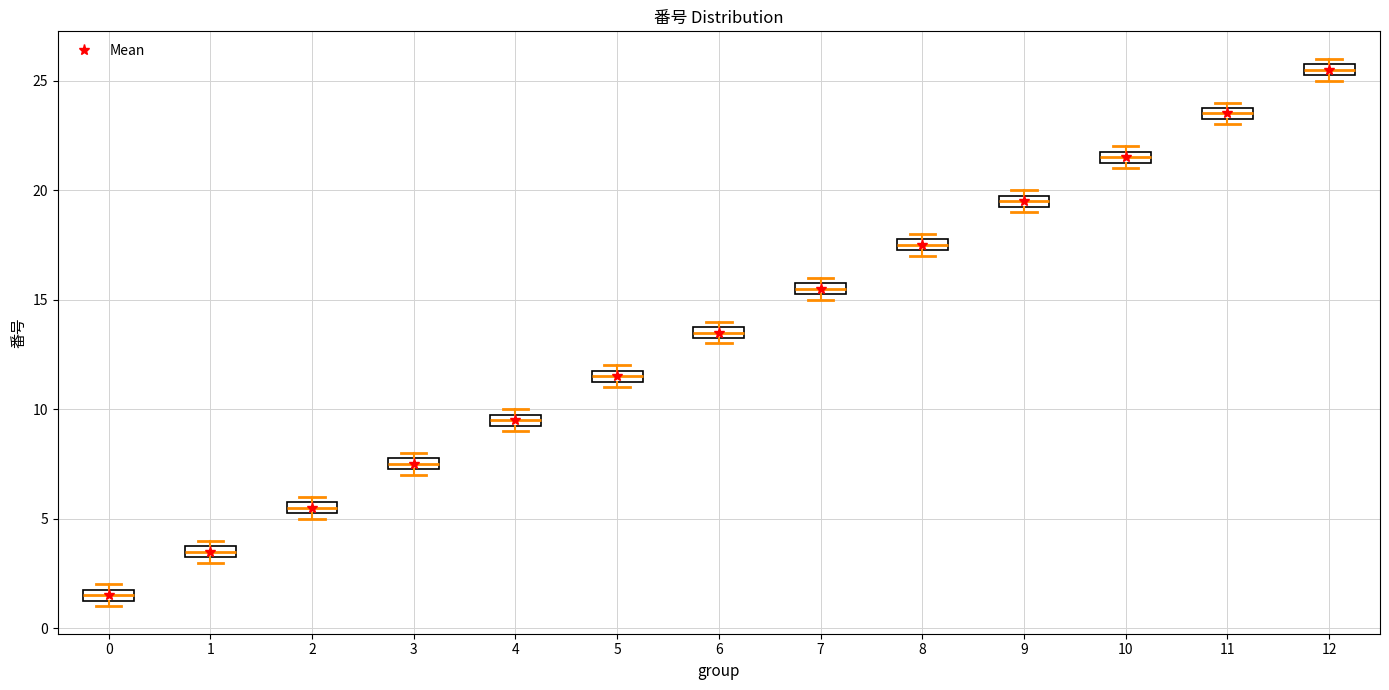

Where is the upper edge of the box at x = 9 on the y-axis? The values are not printed on the chart, so give them approximately, as read against the axis.

20.0